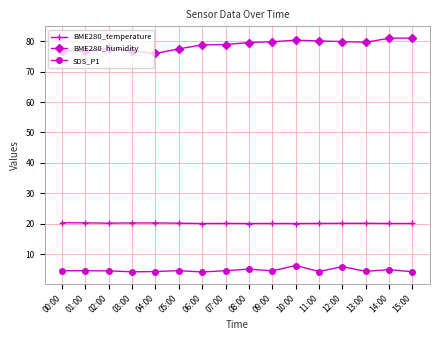

What is the average value of the BME280_temperature series?

20.2